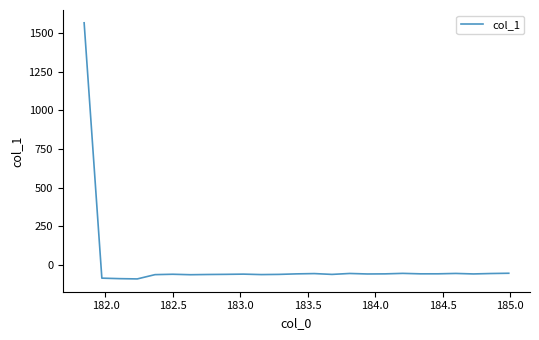

What is the smallest value displayed?

-89.7